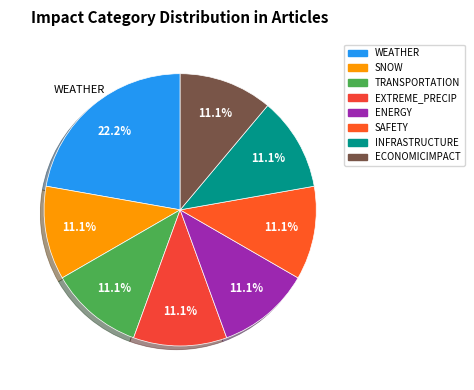

To the nearest percent, what is the average slice percentage?

13%